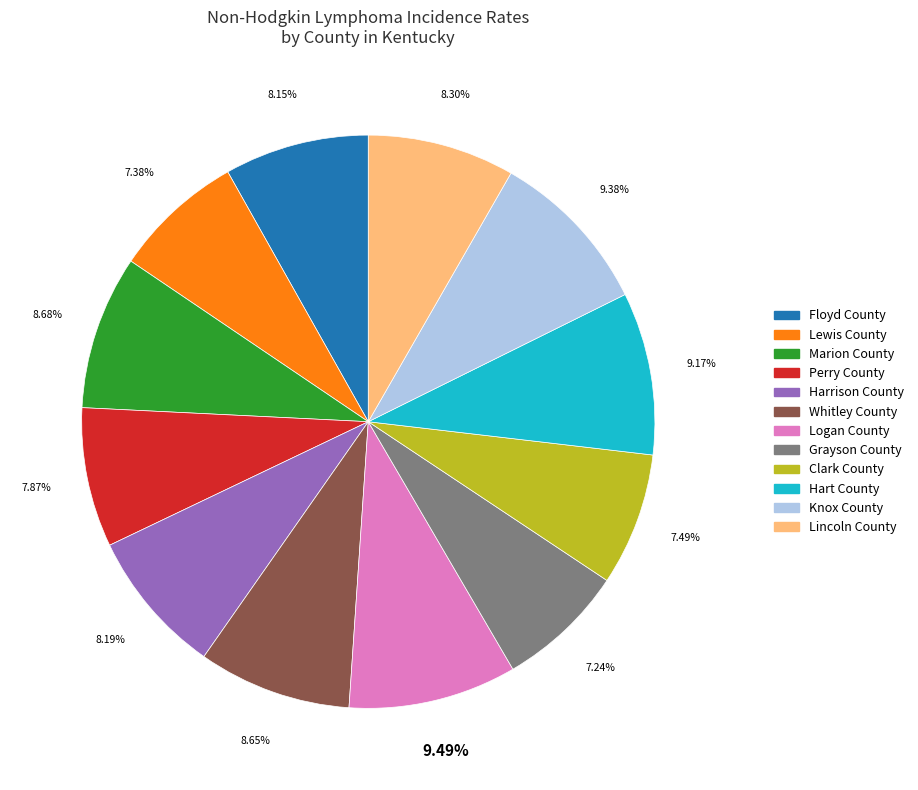

Count the number of slices in the pie.

12